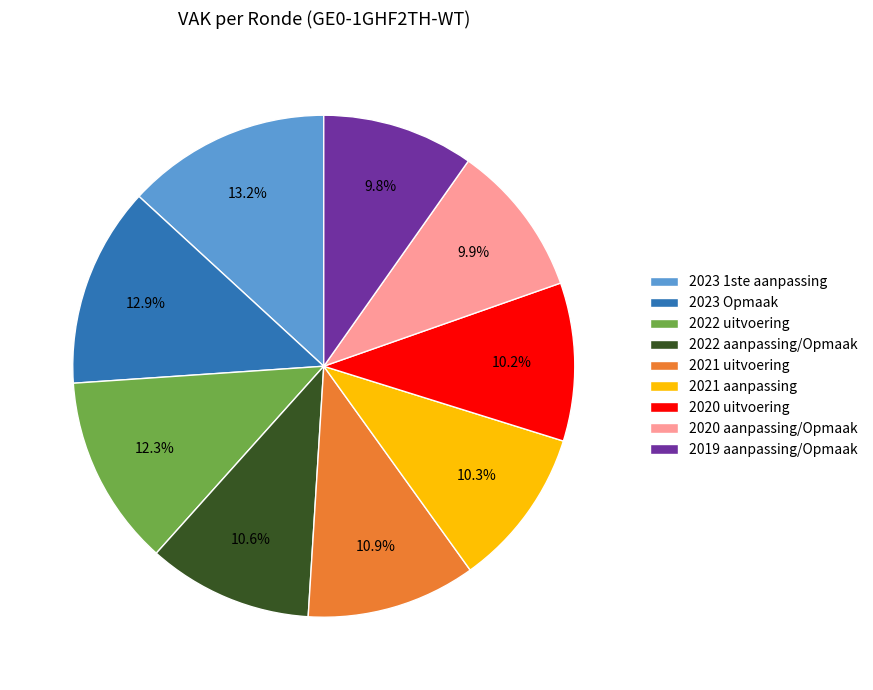

Is the sum of 2021 uitvoering and 2019 aanpassing/Opmaak greater than half?

No